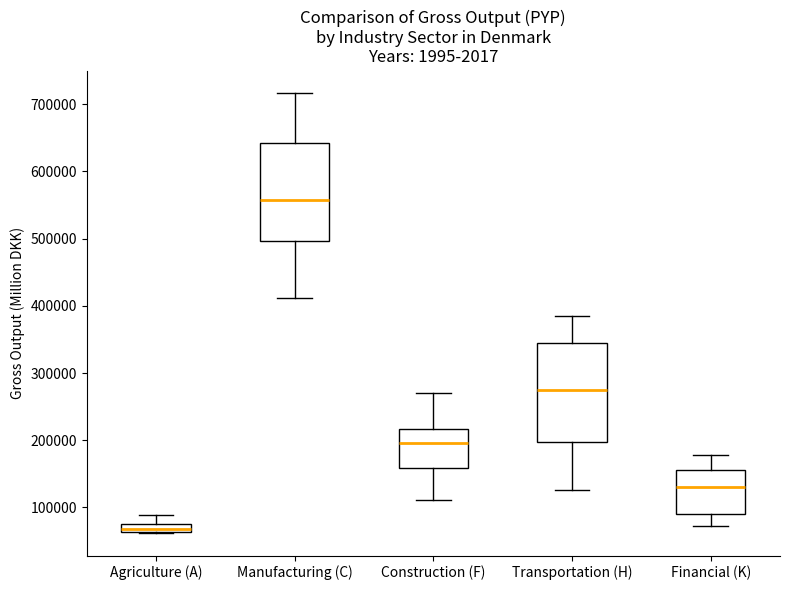

Which box's median line is the highest?

Manufacturing (C)